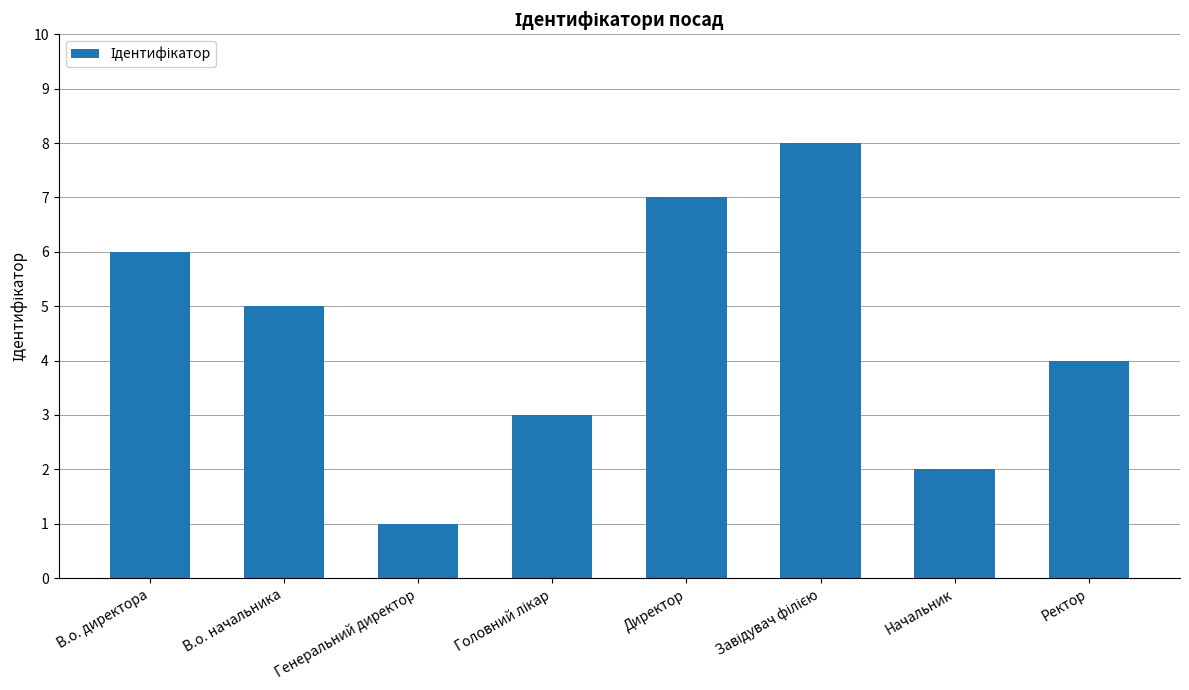

Are the bars grouped side by side (vs. stacked)?

No